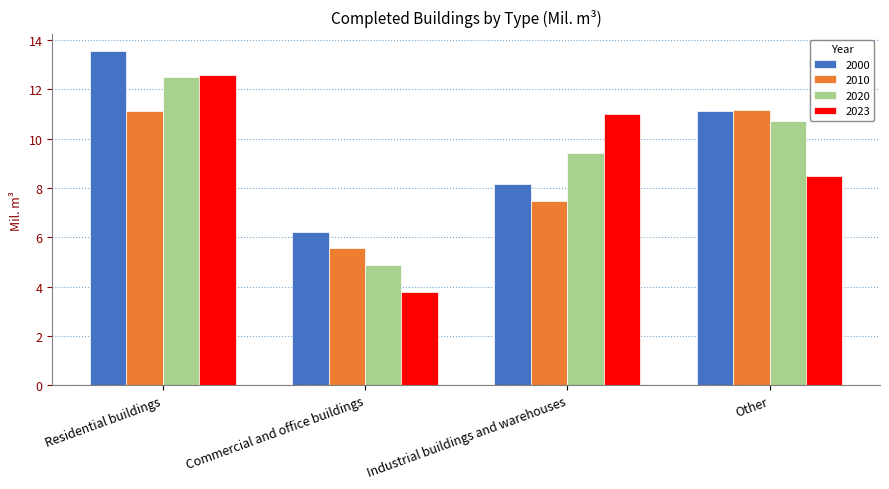

How many groups of bars are there?

4